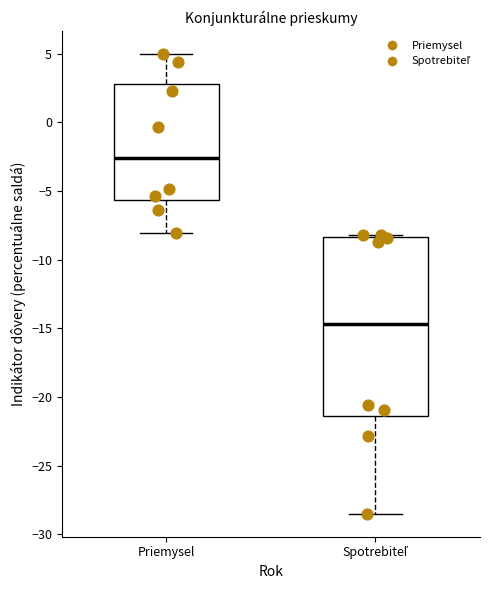

Where is the lower edge of the box for Spotrebiteľ on the y-axis? The values are not printed on the chart, so give them approximately, as read against the axis.

-21.5